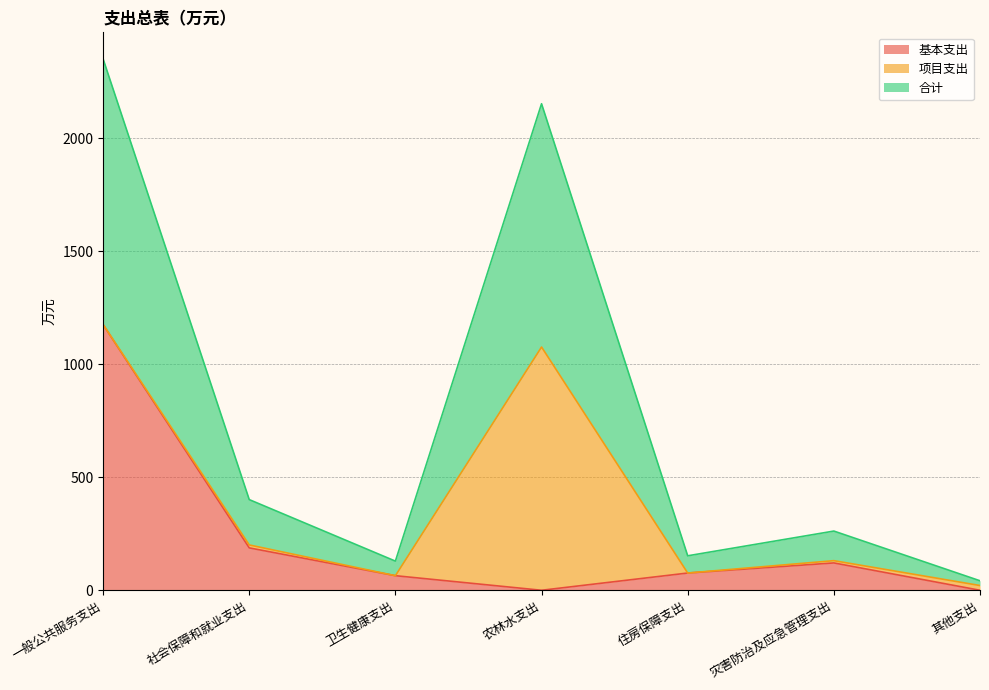

At which label does 基本支出 reach its minimum?

农林水支出